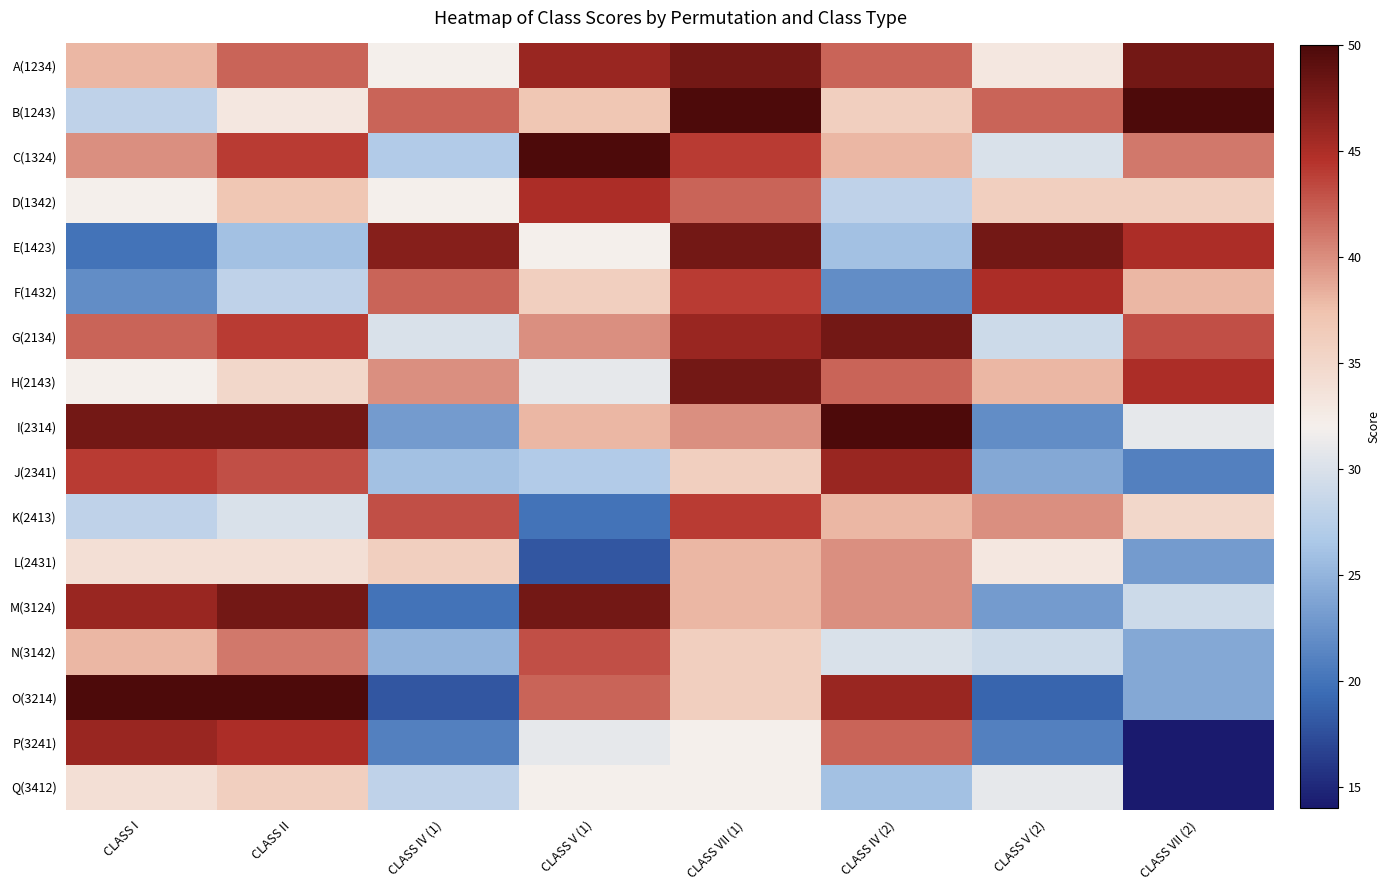

At CLASS IV (2), list the series in order from largest to smallest.

I(2314), G(2134), J(2341), O(3214), A(1234), H(2143), P(3241), L(2431), M(3124), C(1324), K(2413), B(1243), N(3142), D(1342), E(1423), Q(3412), F(1432)